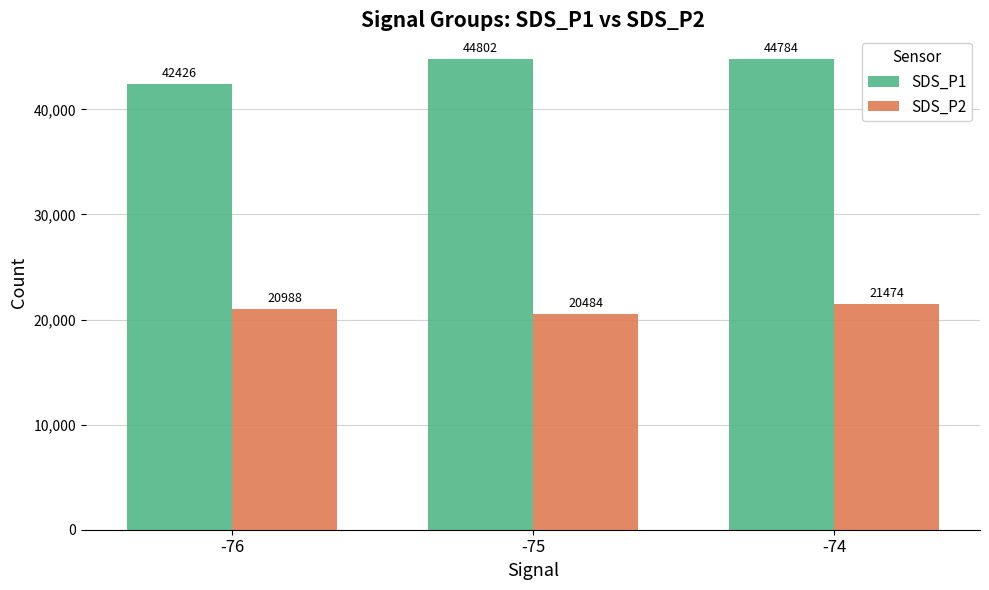

What is the value of the SDS_P1 bar at the 2nd from the left?

44802